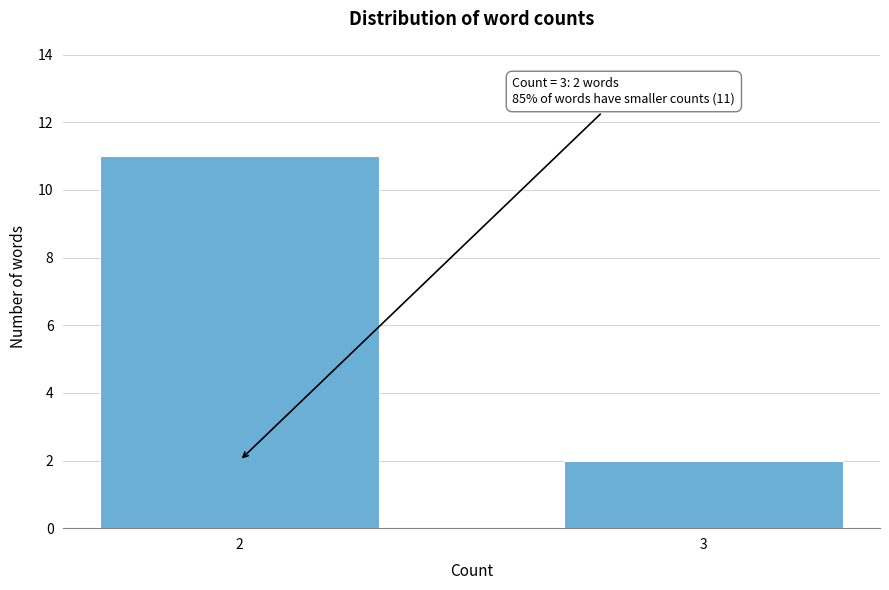

Reading right to left, transcribe all the data shown in this chart.

3=2	2=11